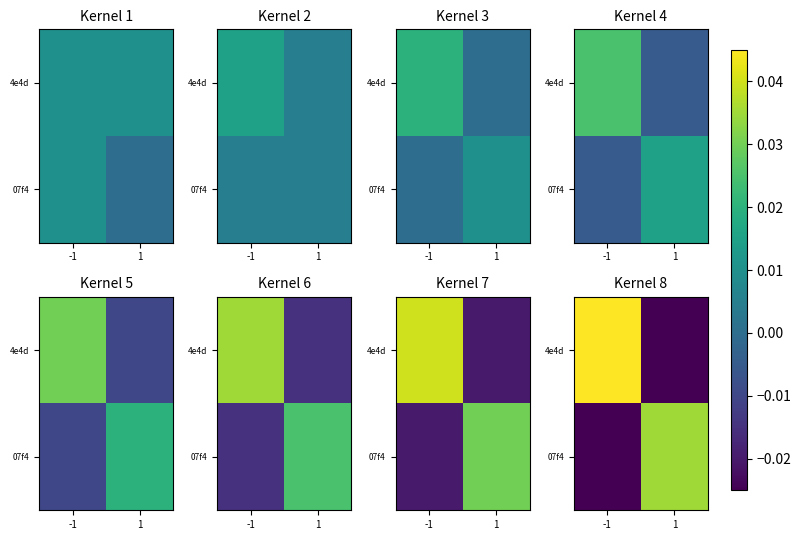

Is it true that 07f4 equals 0.0 at 1?

True